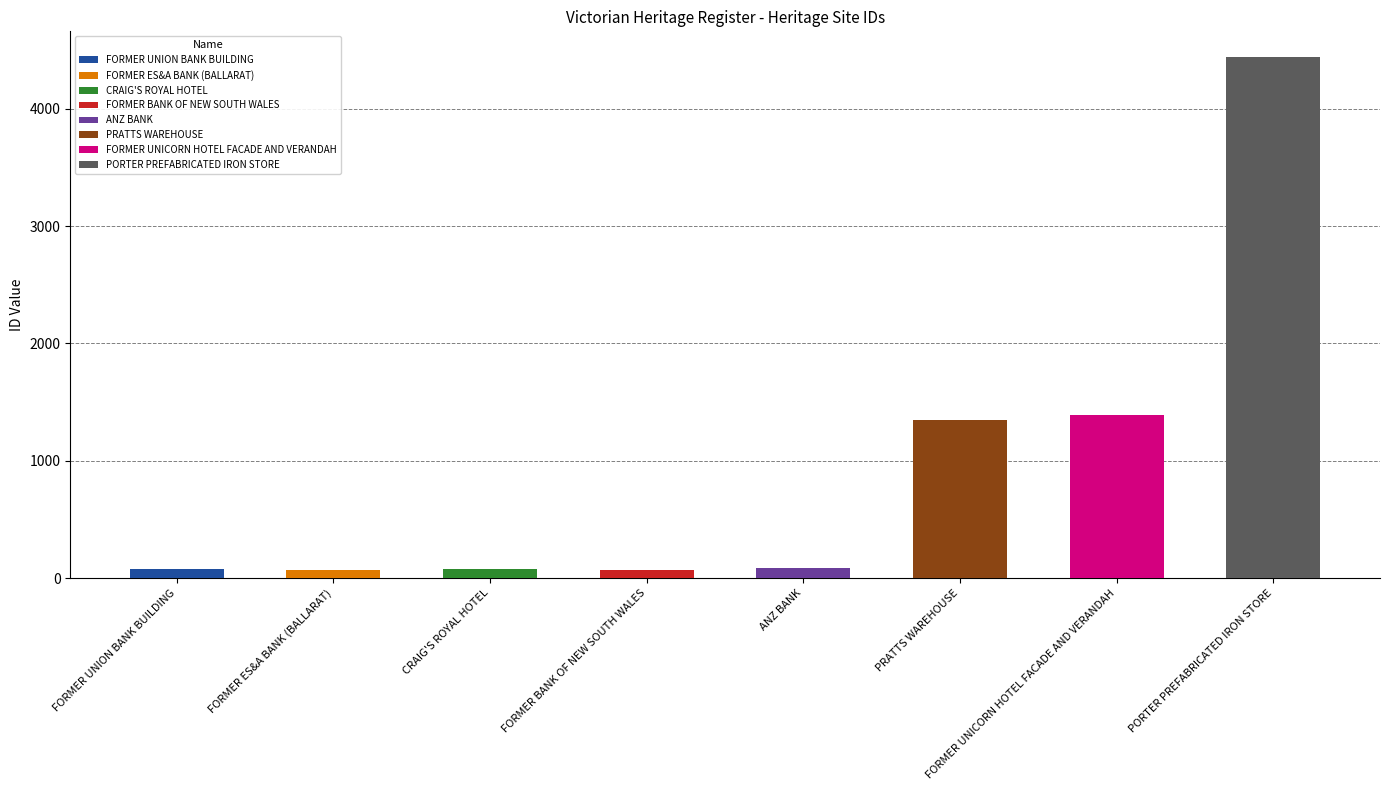

At which label is the value closest to 2254?

FORMER UNICORN HOTEL FACADE AND VERANDAH